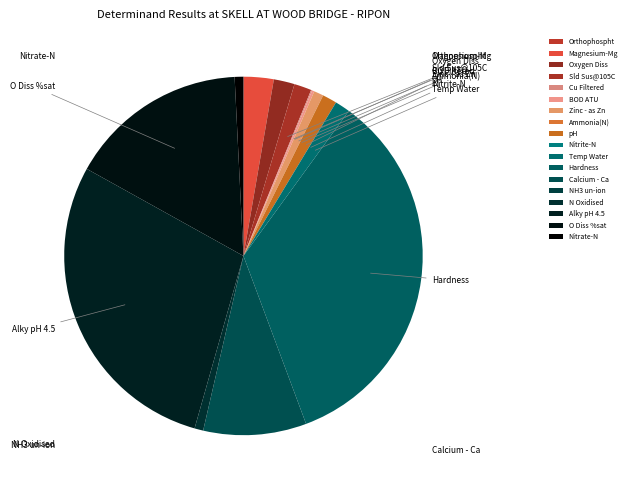

Rank the categories by value from lowest to highest.

NH3 un-ion, Nitrite-N, Orthophospht, Ammonia(N), Cu Filtered, BOD ATU, N Oxidised, Nitrate-N, Zinc - as Zn, pH, Temp Water, Sld Sus@105C, Oxygen Diss, Magnesium-Mg, Calcium - Ca, O Diss %sat, Alky pH 4.5, Hardness